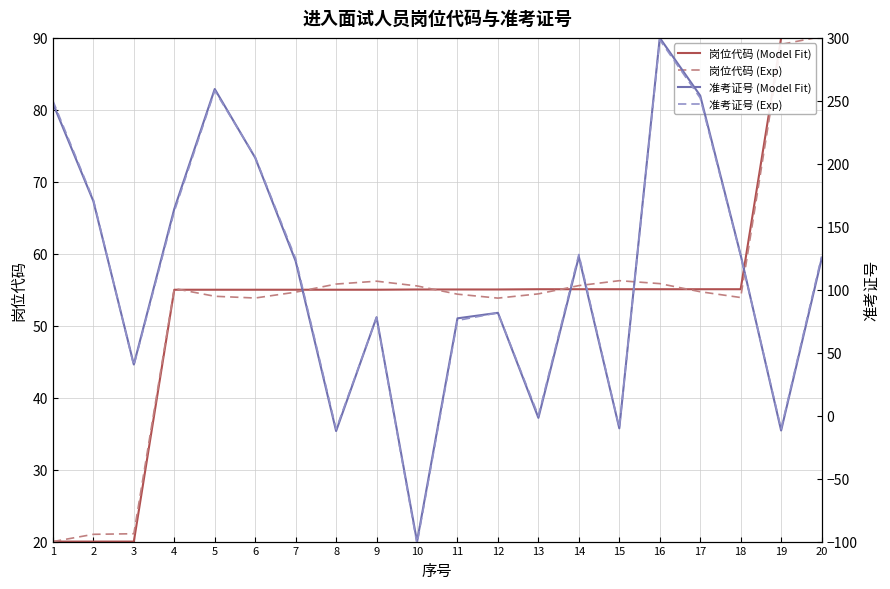

How many values in the 岗位代码 (Exp) series exceed 54?

14